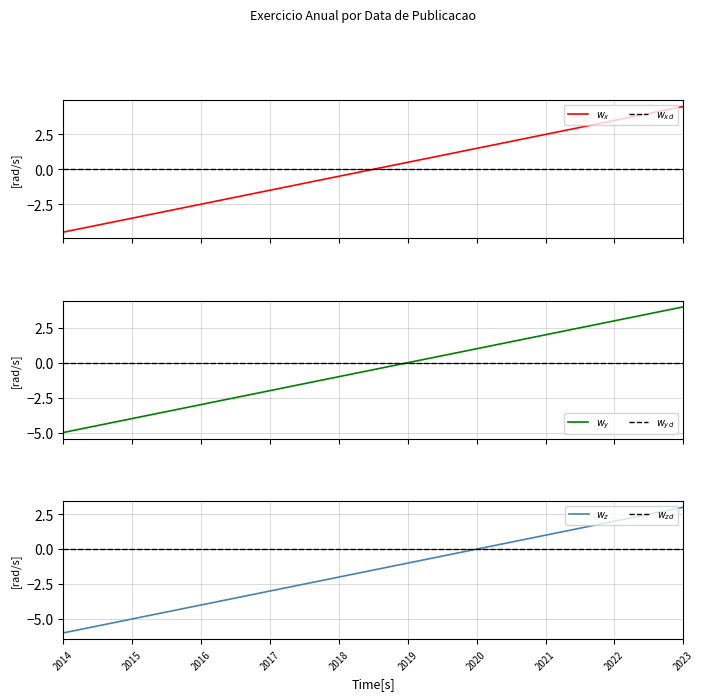

Which has a higher value, 2022 or 2018?

2022